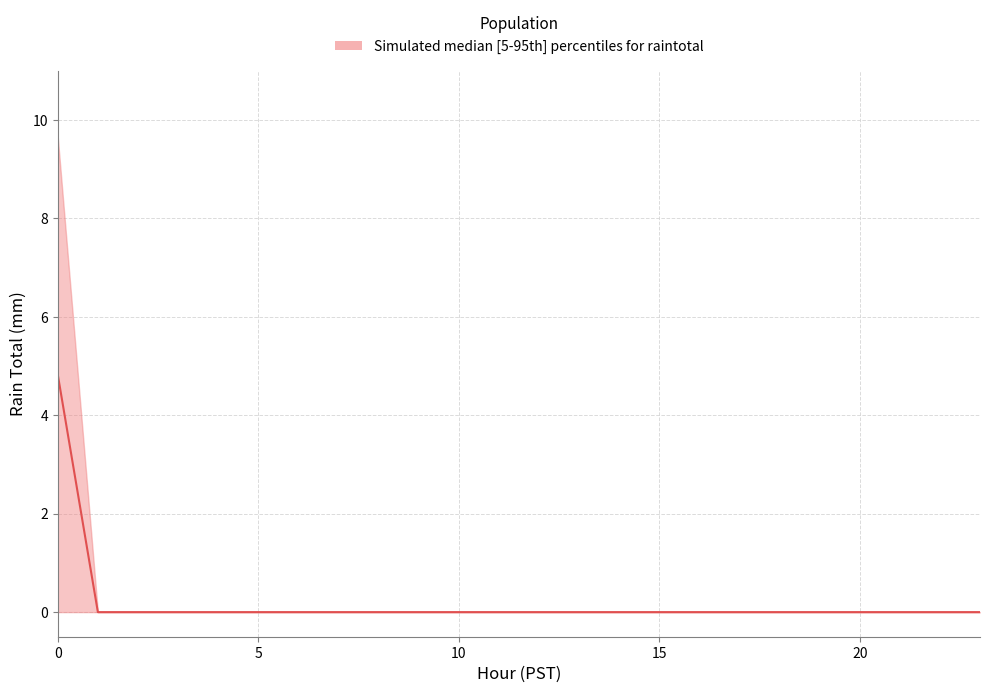

True or false: lower and upper intersect in this chart.

False